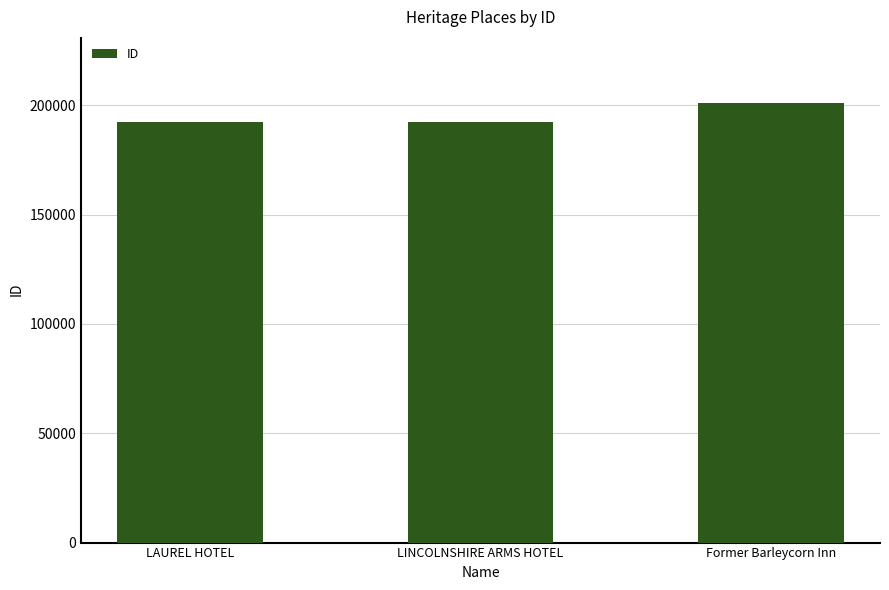

What is the change in value from LAUREL HOTEL to LINCOLNSHIRE ARMS HOTEL?

+1